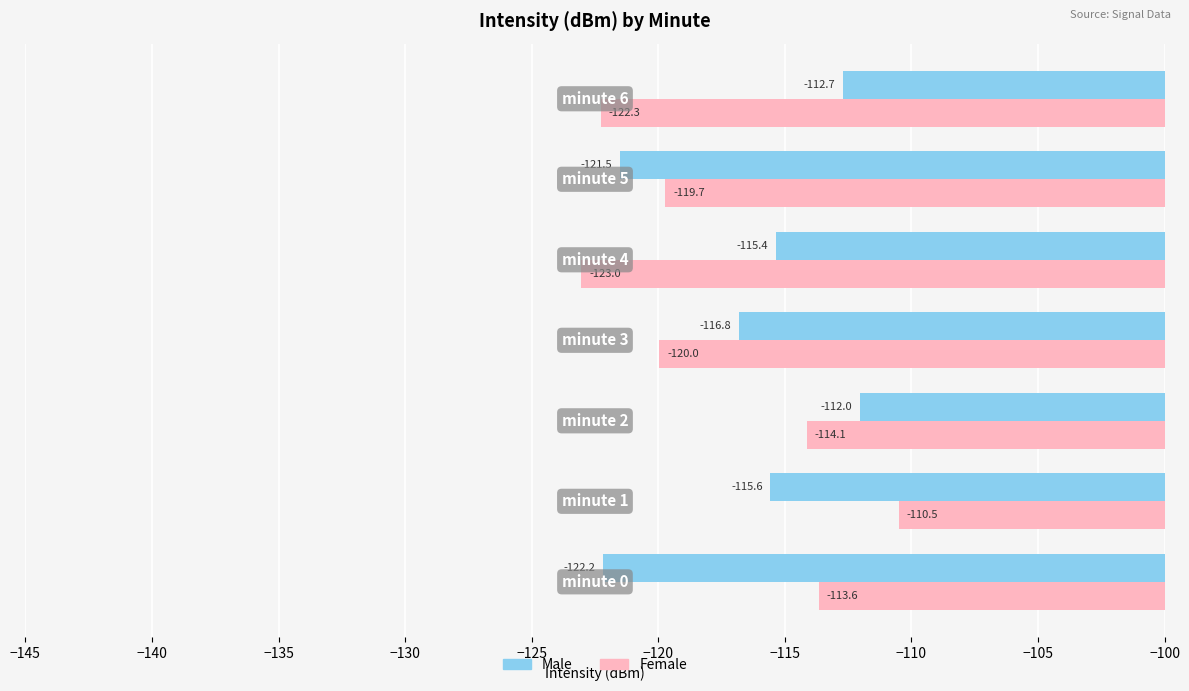

What is the sum of all Female values?

-823.2